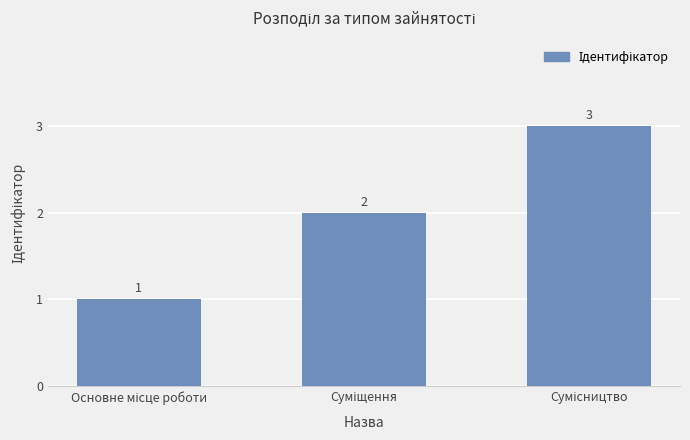

How many values are between 1 and 3?

3